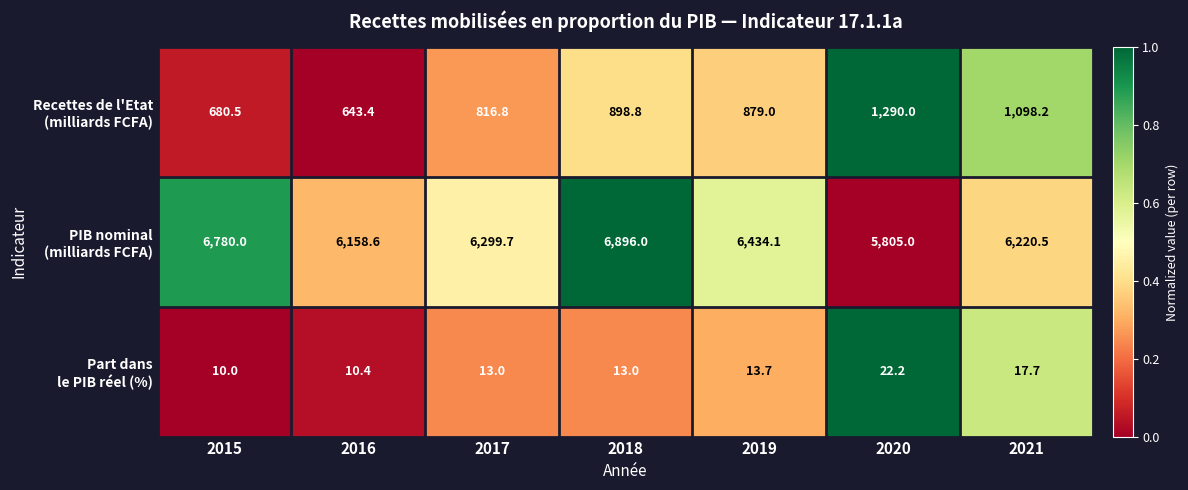

At how many categories does at least one series exceed 5780?

7